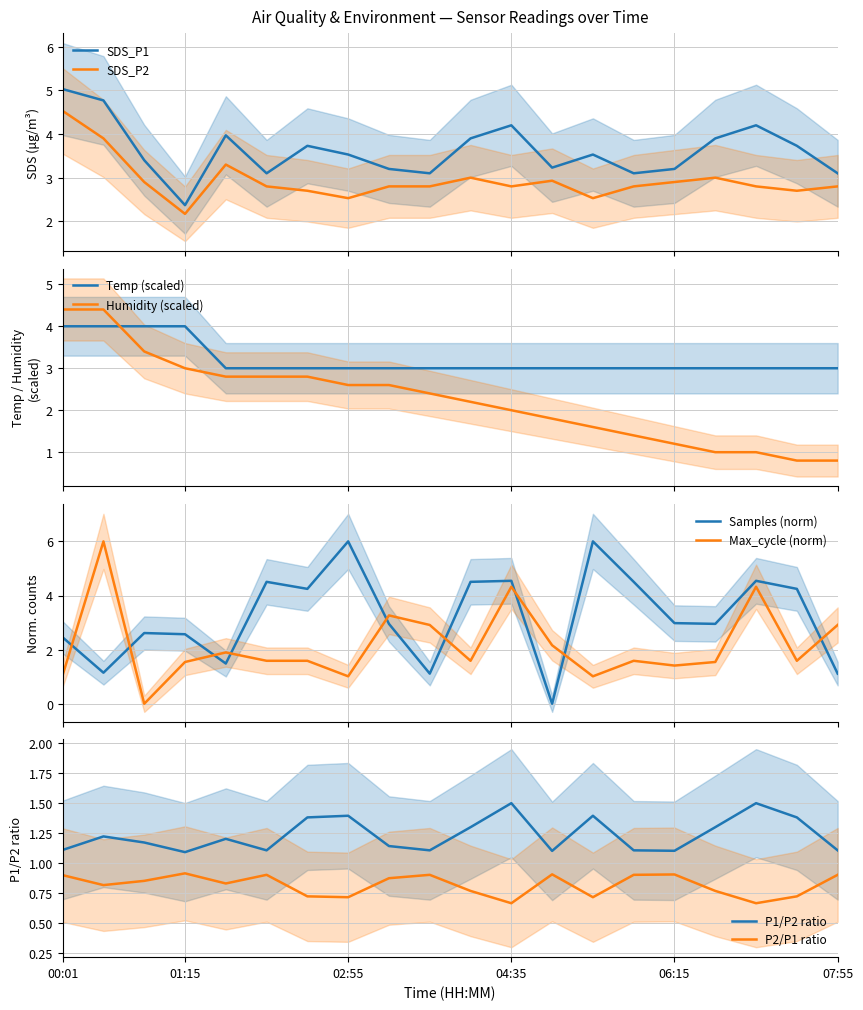

True or false: Humidity and Samples cross at least once.

True